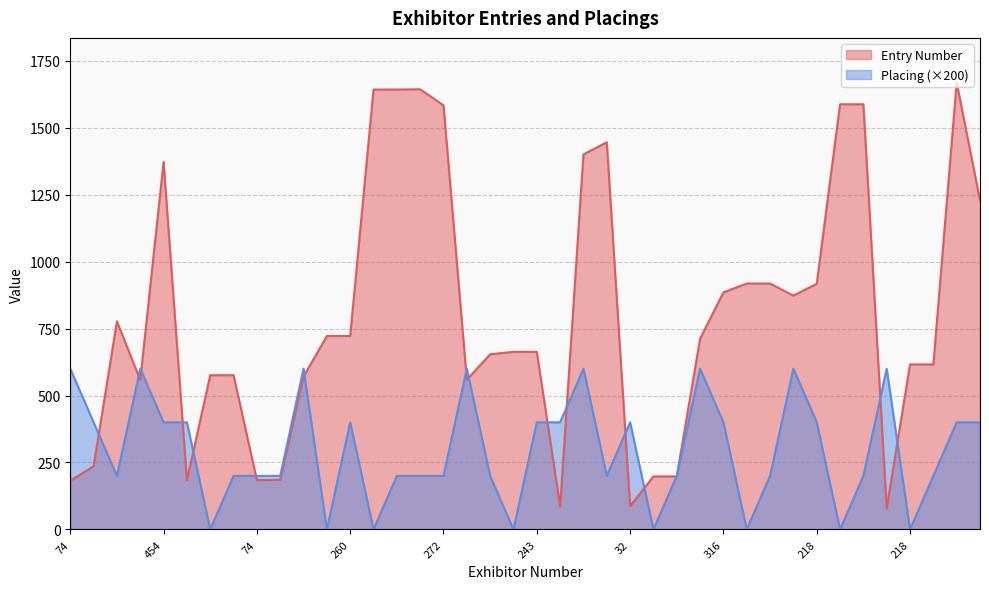

Where is Entry Number nearest to the value 873?

310